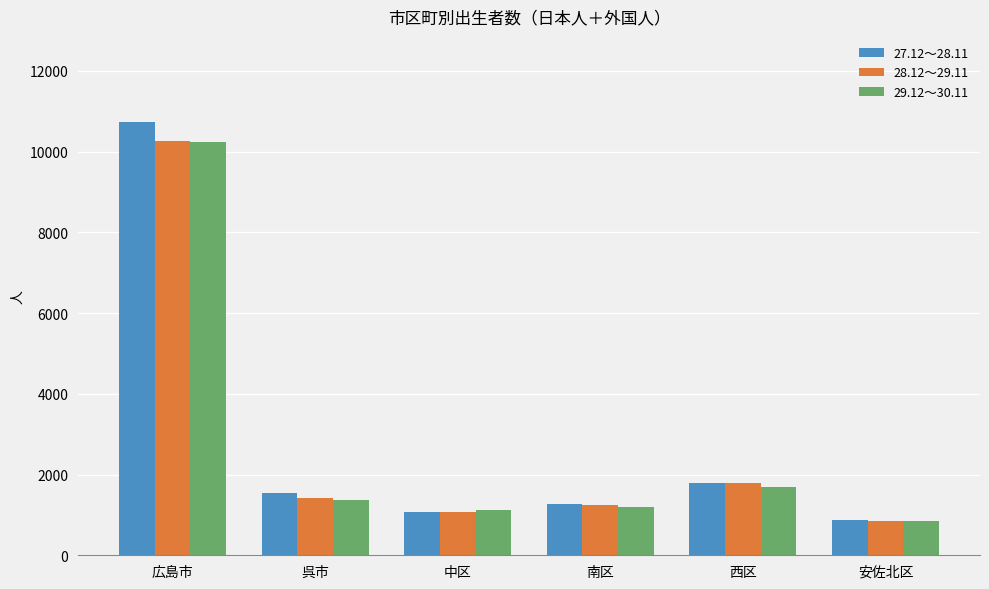

Where does the 29.12～30.11 series first go above 1376?

広島市